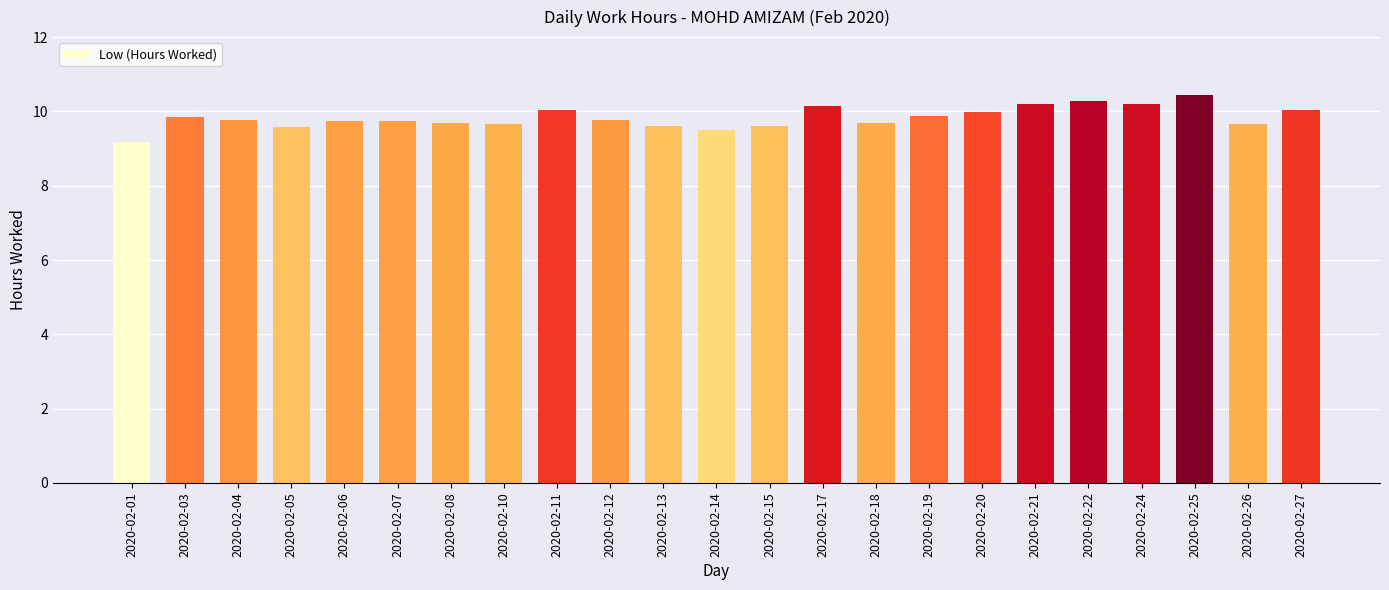

The value at 2020-02-11 is 17.8. True or false?

False